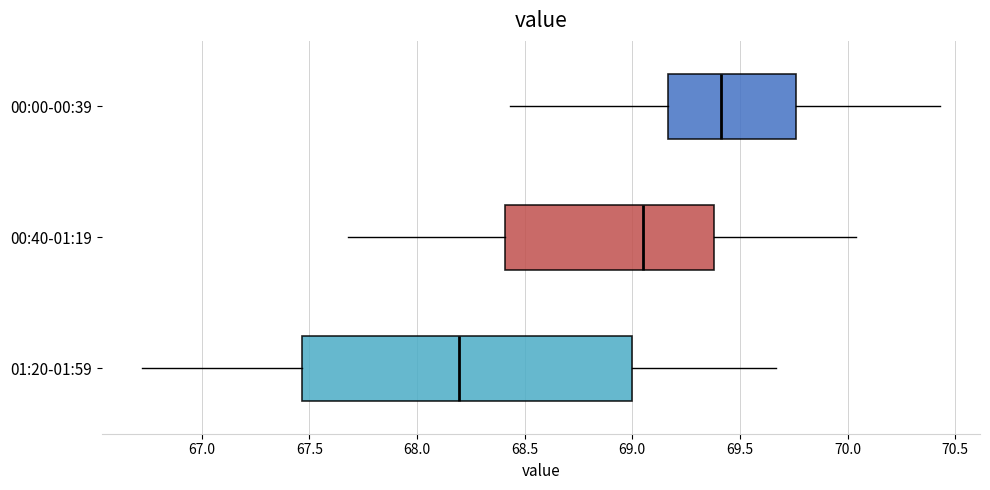

Where is the right edge of the box for 01:20-01:59 on the x-axis? The values are not printed on the chart, so give them approximately, as read against the axis.

69.00